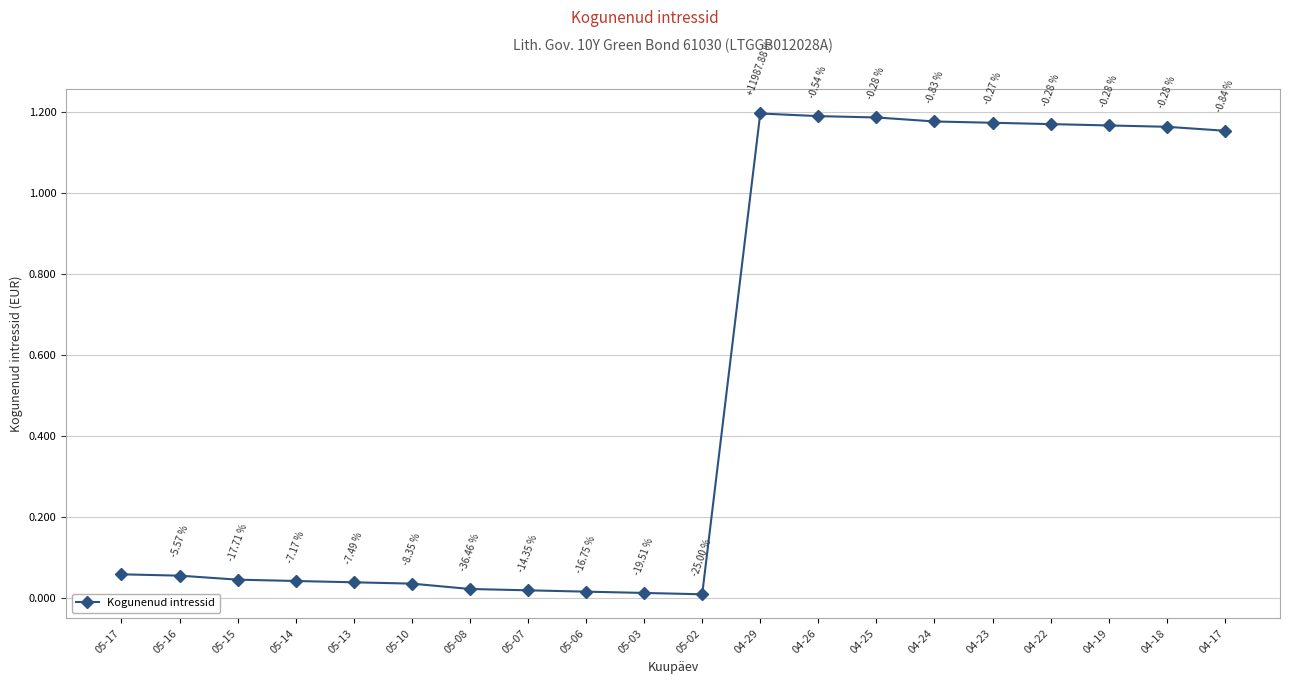

Between 04-22 and 04-17, which is larger?

04-22